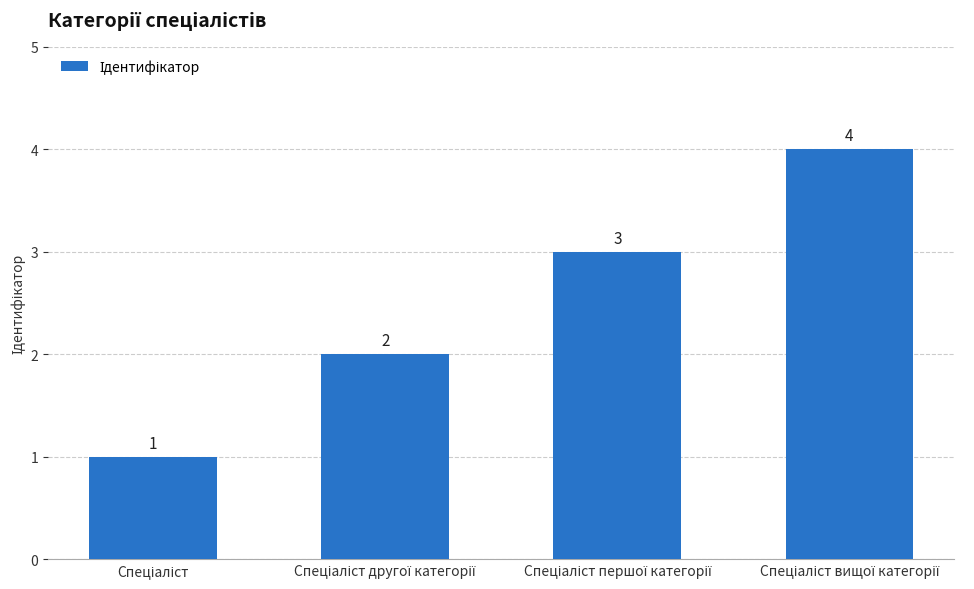

What is the sum of all values?

10